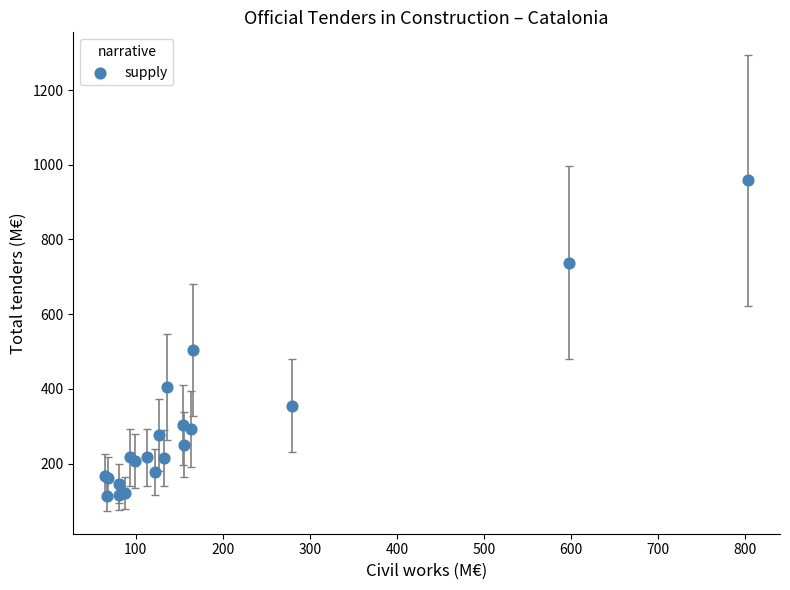

What Y value in the scatter plot is closest to 535?

505.1